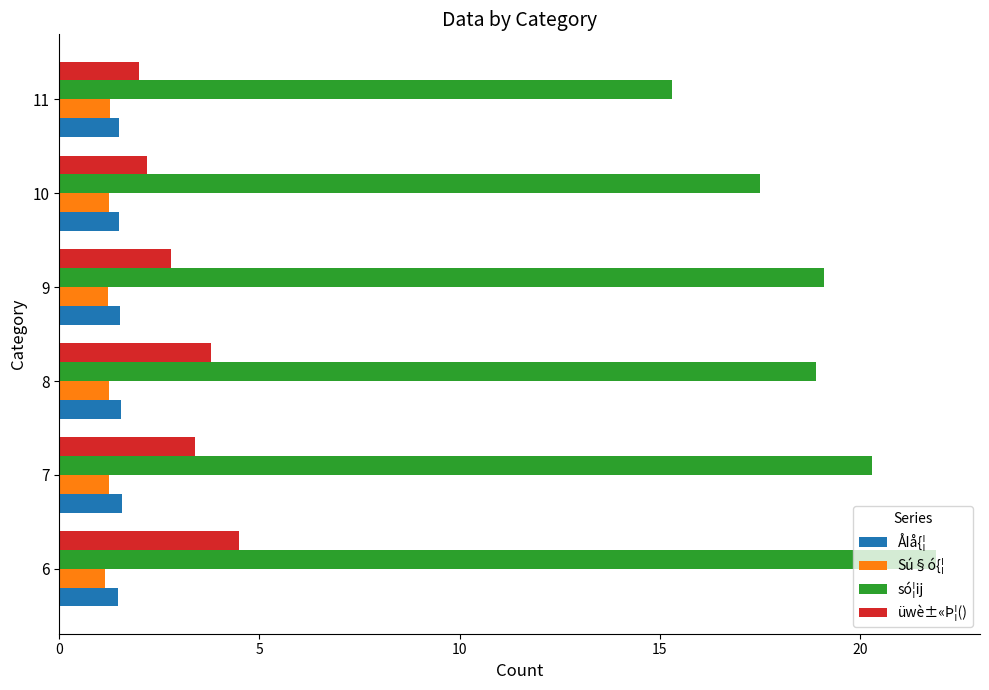

What is the maximum value shown in the chart?

21.9